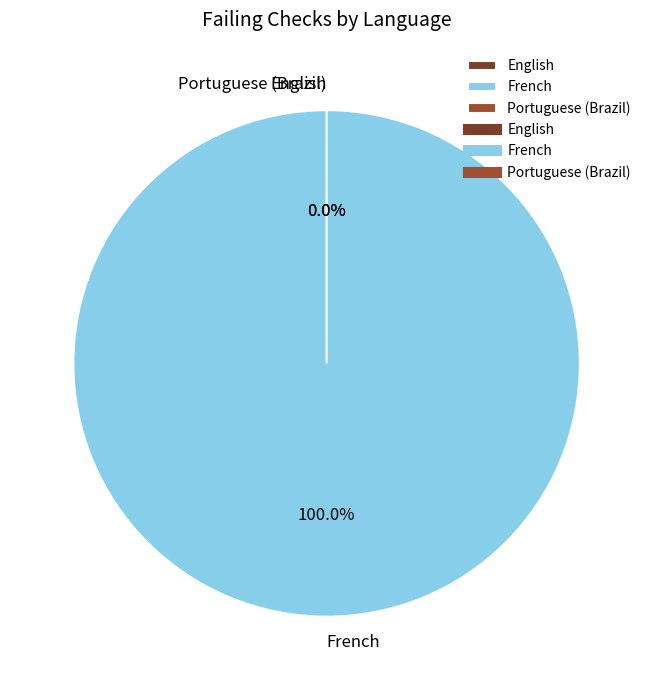

How many slices are in this pie chart?

3